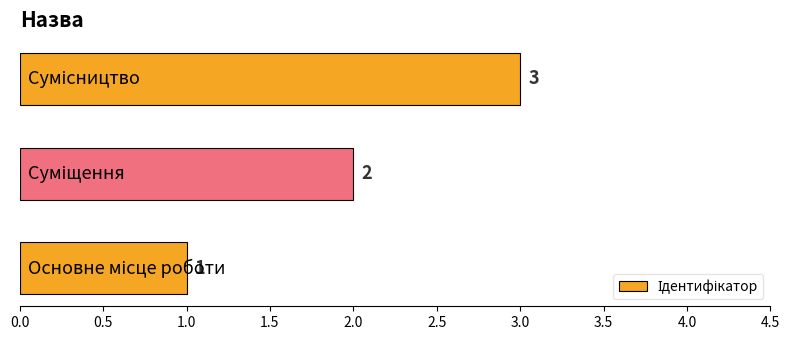

What is the greatest value displayed?

3